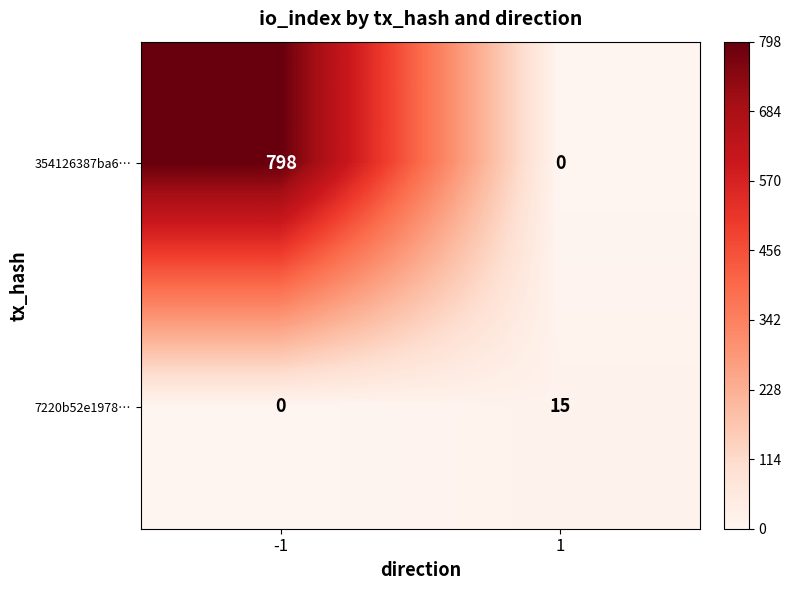

At how many categories does at least one series exceed 455?

1